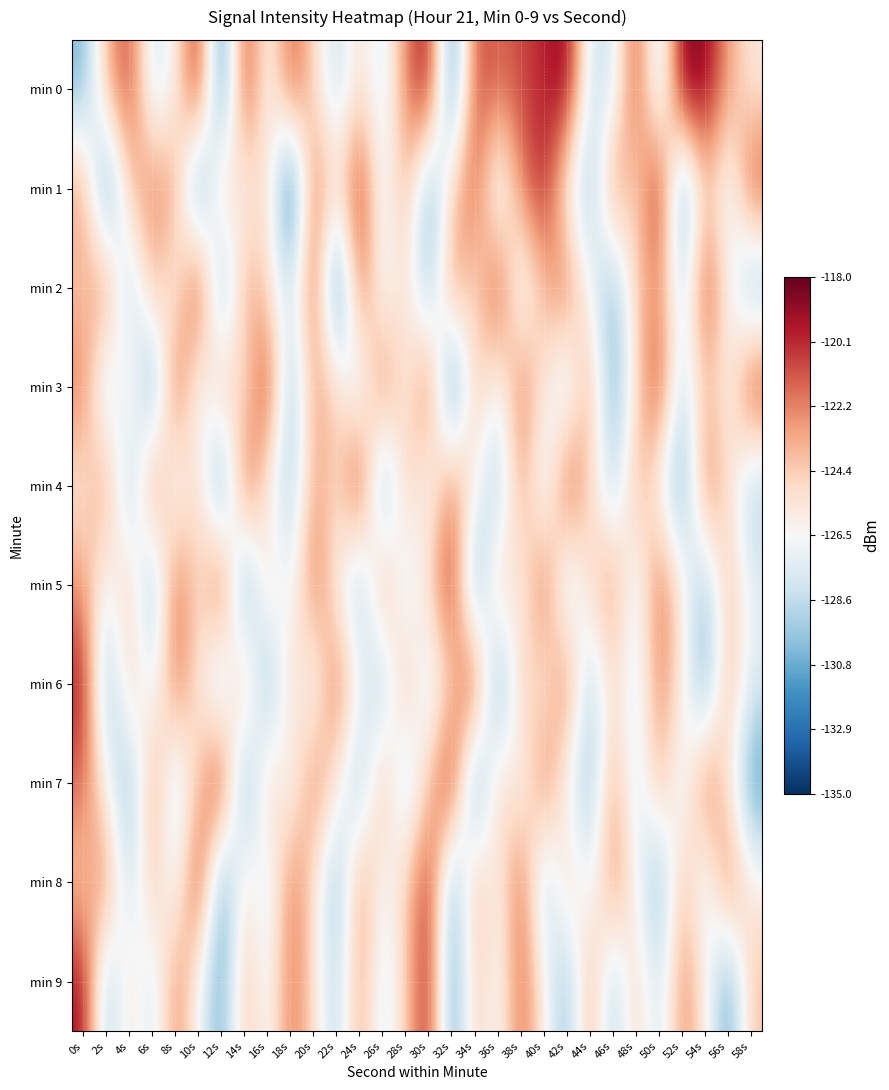

Reading left to right, list all the values displayed in this chart.

min 0: 0s=-130.5	2s=-123.6	4s=-120.5	6s=-128.5	8s=-126.1	10s=-119.3	12s=-133.3	14s=-119.8	16s=-127.1	18s=-120.9	20s=-124.7	22s=-128.9	24s=-124.8	26s=-128.2	28s=-122.1	30s=-119.0	32s=-132.9	34s=-120.7	36s=-121.6	38s=-120.8	40s=-120.0	42s=-118.6	44s=-128.2	46s=-128.1	48s=-120.3	50s=-129.4	52s=-118.3	54s=-118.7	56s=-123.0	58s=-125.7
min 1: 0s=-122.6	2s=-132.8	4s=-124.0	6s=-122.1	8s=-123.0	10s=-132.9	12s=-123.4	14s=-127.0	16s=-124.3	18s=-134.7	20s=-121.3	22s=-125.4	24s=-119.8	26s=-127.6	28s=-123.1	30s=-131.2	32s=-124.5	34s=-120.9	36s=-128.7	38s=-122.3	40s=-119.6	42s=-126.8	44s=-130.1	46s=-121.7	48s=-125.3	50s=-118.9	52s=-132.4	54s=-124.1	56s=-127.8	58s=-120.5
min 2: 0s=-124.3	2s=-121.6	4s=-129.8	6s=-123.4	8s=-126.7	10s=-119.2	12s=-131.5	14s=-122.8	16s=-125.1	18s=-128.4	20s=-120.7	22s=-133.9	24s=-121.2	26s=-127.5	28s=-124.8	30s=-130.3	32s=-122.1	34s=-125.6	36s=-119.9	38s=-128.2	40s=-123.7	42s=-121.4	44s=-126.9	46s=-130.6	48s=-124.2	50s=-122.5	52s=-128.8	54s=-120.3	56s=-125.9	58s=-131.1
min 3: 0s=-121.8	2s=-129.3	4s=-124.6	6s=-132.1	8s=-120.4	10s=-127.7	12s=-123.2	14s=-125.8	16s=-119.5	18s=-130.7	20s=-122.9	22s=-124.4	24s=-128.6	26s=-121.1	28s=-126.3	30s=-120.8	32s=-133.6	34s=-123.5	36s=-127.2	38s=-121.7	40s=-125.4	42s=-129.1	44s=-122.6	46s=-131.3	48s=-124.9	50s=-120.1	52s=-128.9	54s=-123.8	56s=-126.5	58s=-119.7
min 4: 0s=-125.7	2s=-122.2	4s=-130.4	6s=-121.3	8s=-127.9	10s=-124.1	12s=-132.7	14s=-120.6	16s=-126.1	18s=-129.8	20s=-122.8	22s=-125.2	24s=-119.3	26s=-131.8	28s=-123.6	30s=-127.4	32s=-121.9	34s=-125.9	36s=-130.2	38s=-122.4	40s=-128.5	42s=-120.2	44s=-124.7	46s=-129.4	48s=-123.1	50s=-126.8	52s=-131.6	54s=-121.5	56s=-125.0	58s=-129.7
min 5: 0s=-122.7	2s=-127.1	4s=-123.9	6s=-130.9	8s=-121.0	10s=-125.5	12s=-119.8	14s=-132.3	16s=-124.3	18s=-127.6	20s=-121.4	22s=-126.0	24s=-130.5	26s=-122.1	28s=-128.3	30s=-124.6	32s=-119.6	34s=-131.9	36s=-123.4	38s=-126.7	40s=-120.9	42s=-129.2	44s=-124.8	46s=-122.3	48s=-128.0	50s=-121.2	52s=-125.7	54s=-130.1	56s=-123.7	58s=-127.3
min 6: 0s=-119.4	2s=-130.8	4s=-124.1	6s=-127.6	8s=-121.7	10s=-125.3	12s=-129.9	14s=-122.5	16s=-131.4	18s=-124.0	20s=-127.8	22s=-121.1	24s=-126.5	26s=-130.0	28s=-122.9	30s=-128.6	32s=-124.3	34s=-119.7	36s=-132.2	38s=-123.8	40s=-126.2	42s=-121.3	44s=-129.6	46s=-124.7	48s=-128.1	50s=-122.0	52s=-125.8	54s=-131.2	56s=-123.2	58s=-127.7
min 7: 0s=-121.6	2s=-126.3	4s=-130.7	6s=-122.4	8s=-128.9	10s=-124.2	12s=-119.1	14s=-131.8	16s=-123.7	18s=-127.4	20s=-121.8	22s=-125.6	24s=-130.2	26s=-122.8	28s=-129.5	30s=-124.0	32s=-119.3	34s=-132.5	36s=-123.9	38s=-127.1	40s=-121.5	42s=-126.8	44s=-130.3	46s=-122.7	48s=-128.4	50s=-123.3	52s=-127.9	54s=-121.2	56s=-125.5	58s=-131.7
min 8: 0s=-124.4	2s=-121.9	4s=-129.1	6s=-123.6	8s=-127.8	10s=-119.5	12s=-132.0	14s=-124.8	16s=-128.3	18s=-121.7	20s=-125.2	22s=-130.6	24s=-122.3	26s=-127.0	28s=-124.5	30s=-119.8	32s=-131.3	34s=-123.2	36s=-126.6	38s=-121.0	40s=-129.8	42s=-124.1	44s=-127.5	46s=-122.1	48s=-126.4	50s=-130.9	52s=-123.5	54s=-128.2	56s=-121.4	58s=-125.9
min 9: 0s=-119.2	2s=-130.1	4s=-124.7	6s=-128.5	8s=-122.0	10s=-126.7	12s=-131.1	14s=-123.6	16s=-127.3	18s=-121.6	20s=-125.0	22s=-129.3	24s=-122.7	26s=-128.1	28s=-124.4	30s=-119.6	32s=-131.8	34s=-123.9	36s=-127.2	38s=-121.3	40s=-126.0	42s=-130.4	44s=-122.8	46s=-129.7	48s=-124.2	50s=-128.6	52s=-122.2	54s=-125.7	56s=-131.5	58s=-124.0